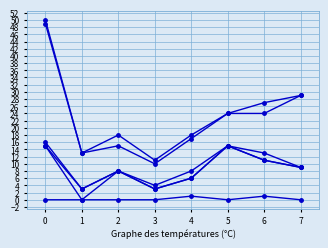

Reading right to left, what are all the values shown in this chart?

20才未満: 7=9	6=11	5=15	4=6	3=3	2=8	1=3	0=15
大学卒: 7=0	6=1	5=0	4=1	3=0	2=0	1=0	0=0
高校卒: 7=9	6=13	5=15	4=8	3=4	2=8	1=3	0=16
応募者数: 7=29	6=27	5=24	4=18	3=11	2=18	1=13	0=50
高校卒(新卒): 7=9	6=11	5=15	4=6	3=3	2=8	1=0	0=15
受験者数: 7=29	6=24	5=24	4=17	3=10	2=15	1=13	0=49